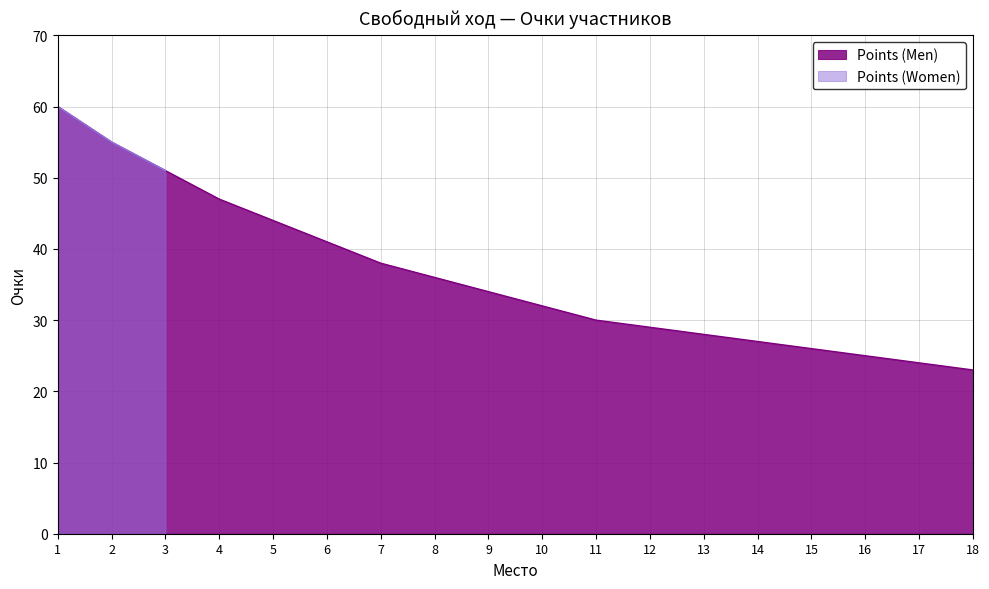

What is the maximum value shown in the chart?

60